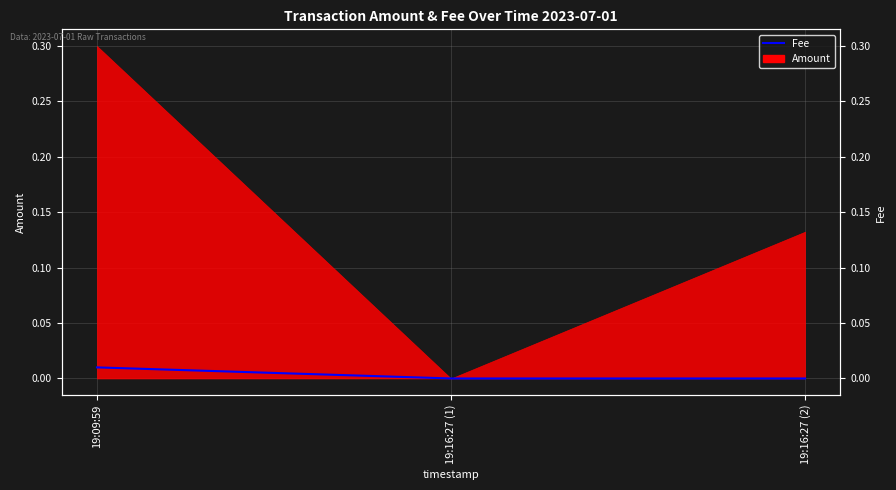

Reading left to right, what are all the values shown in this chart?

19:09:59=0.0	19:16:27 (1)=0.0	19:16:27 (2)=0.0